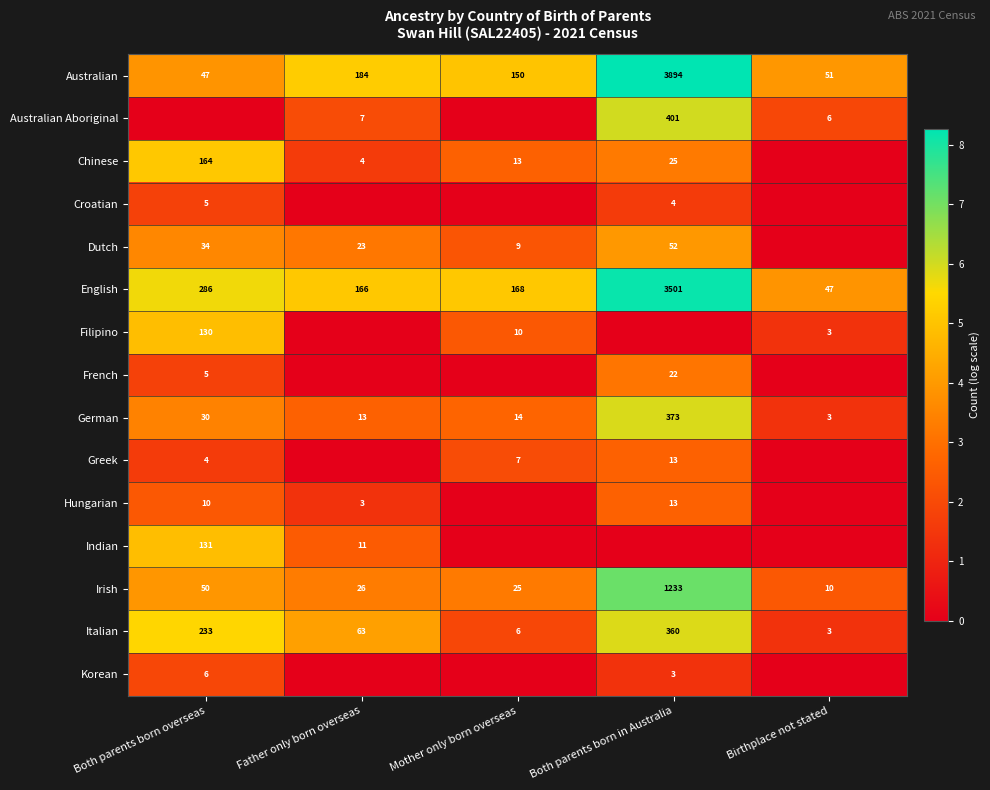

Which has a higher value, Mother only born overseas or Both parents born in Australia?

Both parents born in Australia